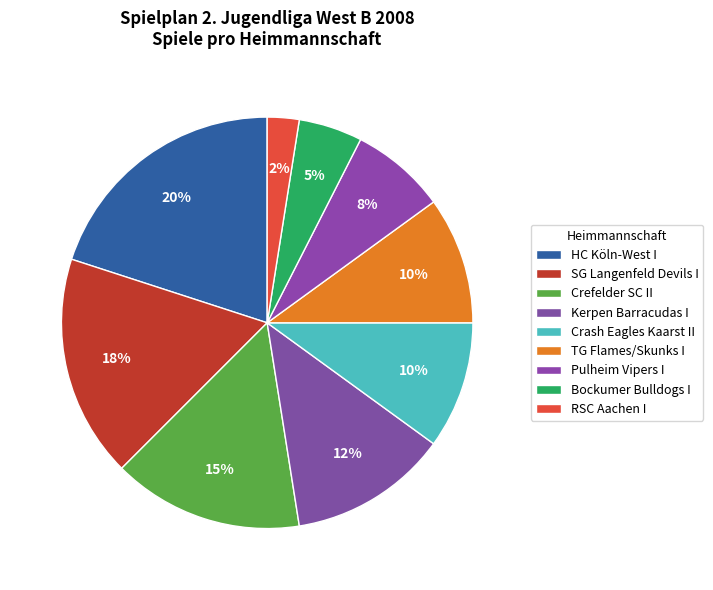

How many slices are in this pie chart?

9